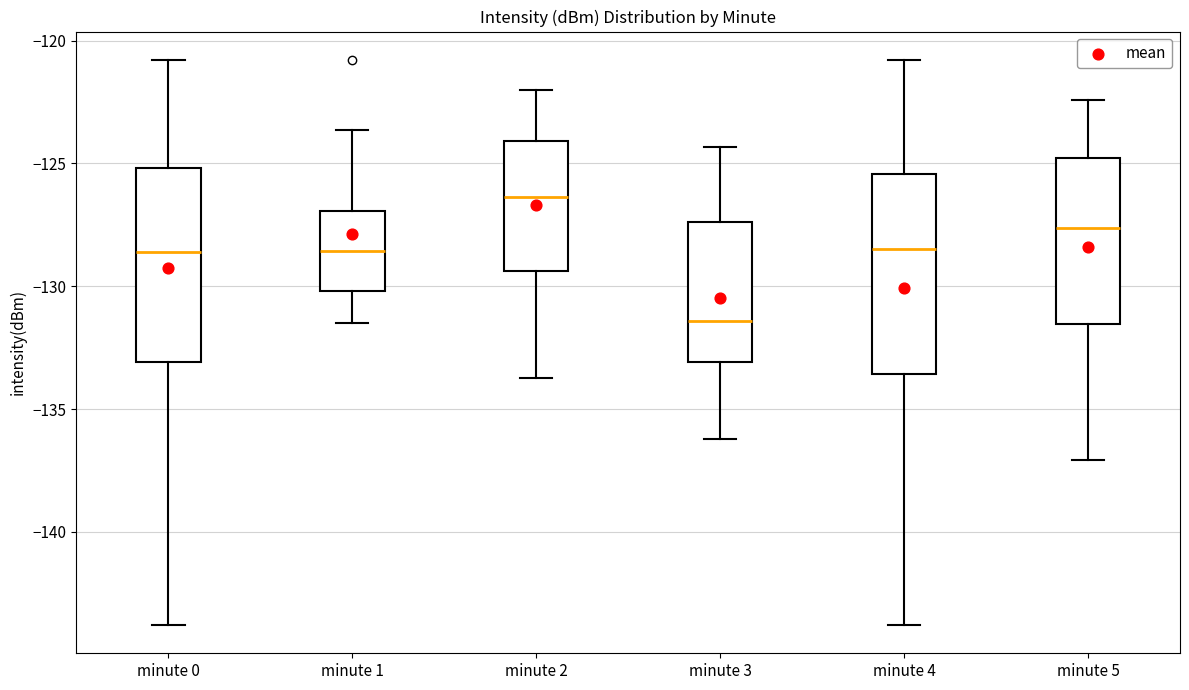

Which box has the highest median line?

minute 2